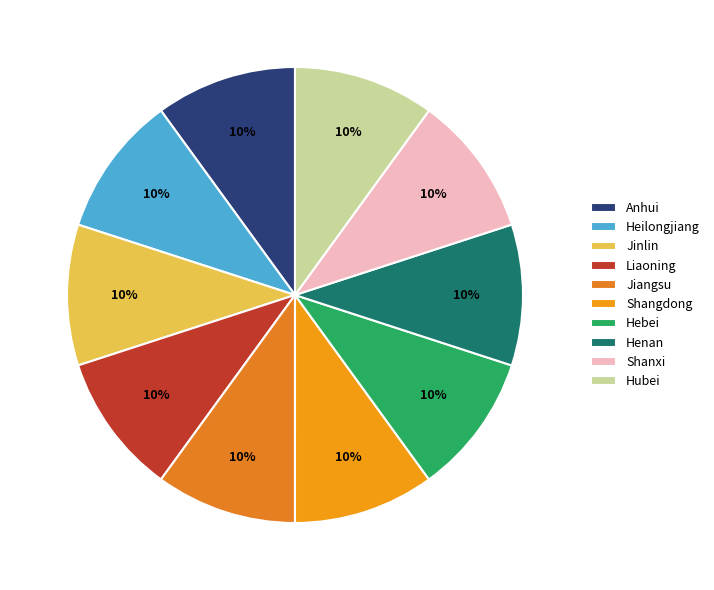

How many slices are in this pie chart?

10